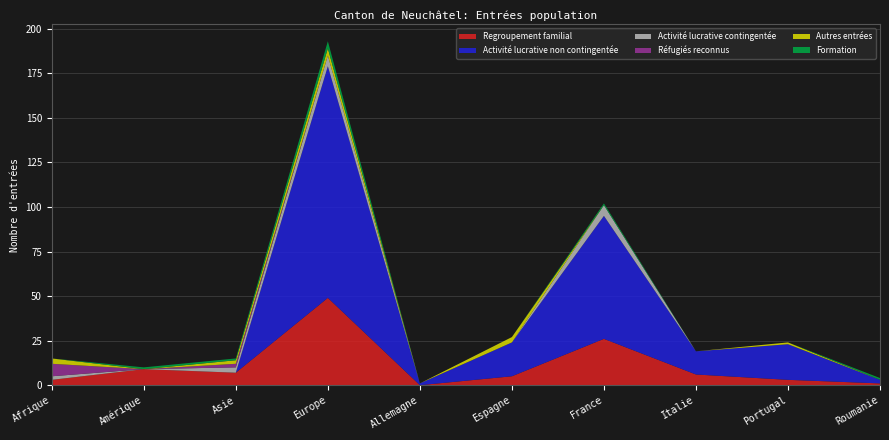

Reading right to left, extract all data points from this chart.

Regroupement familial: Roumanie=1	Portugal=3	Italie=6	France=26	Espagne=5	Allemagne=0	Europe=49	Asie=7	Amérique=9	Afrique=3
Activité lucrative non contingentée: Roumanie=2	Portugal=20	Italie=13	France=69	Espagne=19	Allemagne=1	Europe=130	Asie=0	Amérique=0	Afrique=0
Activité lucrative contingentée: Roumanie=0	Portugal=0	Italie=0	France=6	Espagne=0	Allemagne=0	Europe=6	Asie=3	Amérique=0	Afrique=2
Réfugiés reconnus: Roumanie=0	Portugal=0	Italie=0	France=0	Espagne=0	Allemagne=0	Europe=0	Asie=2	Amérique=0	Afrique=7
Autres entrées: Roumanie=0	Portugal=1	Italie=0	France=0	Espagne=3	Allemagne=0	Europe=4	Asie=2	Amérique=0	Afrique=3
Formation: Roumanie=1	Portugal=0	Italie=0	France=1	Espagne=0	Allemagne=0	Europe=4	Asie=1	Amérique=1	Afrique=0